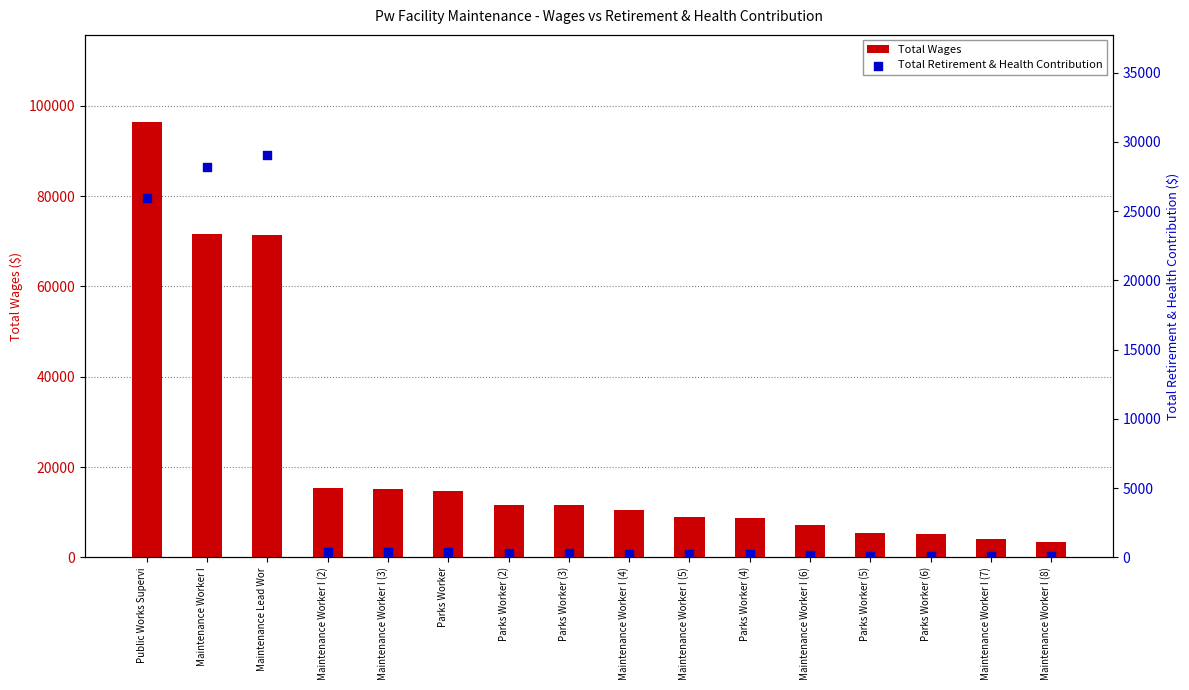

Which series has the largest total across all categories?

Total Wages